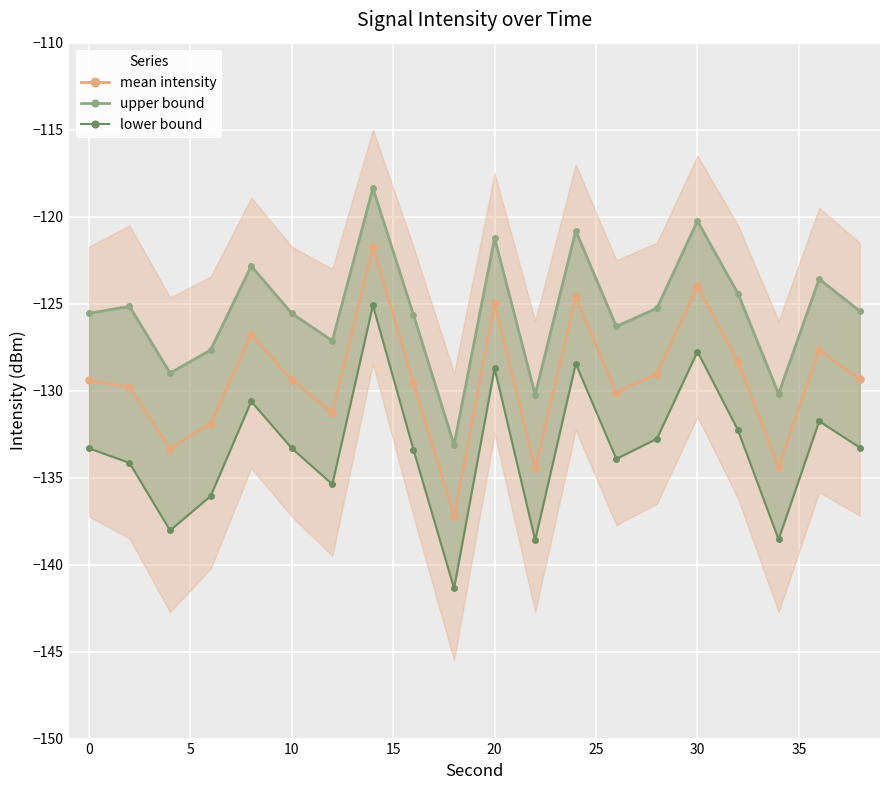

Reading right to left, what are all the values shown in this chart?

mean intensity: -129.3	-127.7	-134.4	-128.3	-124.0	-129.0	-130.1	-124.6	-134.5	-125.0	-137.2	-129.6	-121.7	-131.3	-129.4	-126.8	-131.9	-133.3	-129.8	-129.4
upper bound: -125.4	-123.6	-130.2	-124.4	-120.3	-125.3	-126.3	-120.8	-130.2	-121.2	-133.1	-125.6	-118.4	-127.1	-125.6	-122.8	-127.7	-129.0	-125.2	-125.6
lower bound: -133.3	-131.8	-138.6	-132.3	-127.8	-132.8	-133.9	-128.5	-138.6	-128.7	-141.4	-133.4	-125.1	-135.4	-133.3	-130.6	-136.1	-138.0	-134.2	-133.3